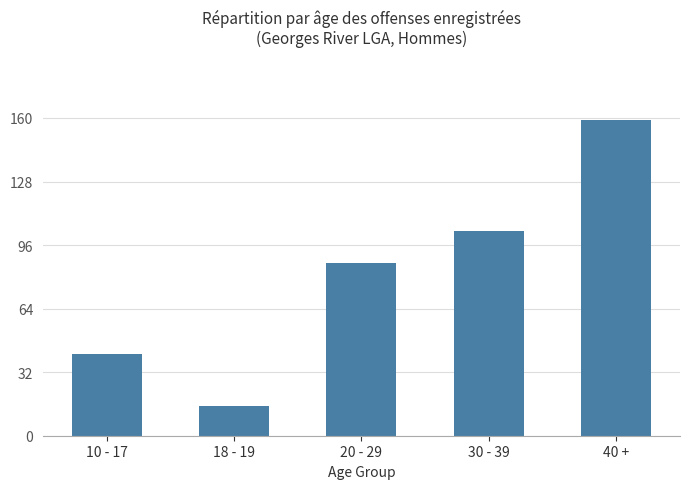

Reading left to right, list all the values displayed in this chart.

41	15	87	103	159